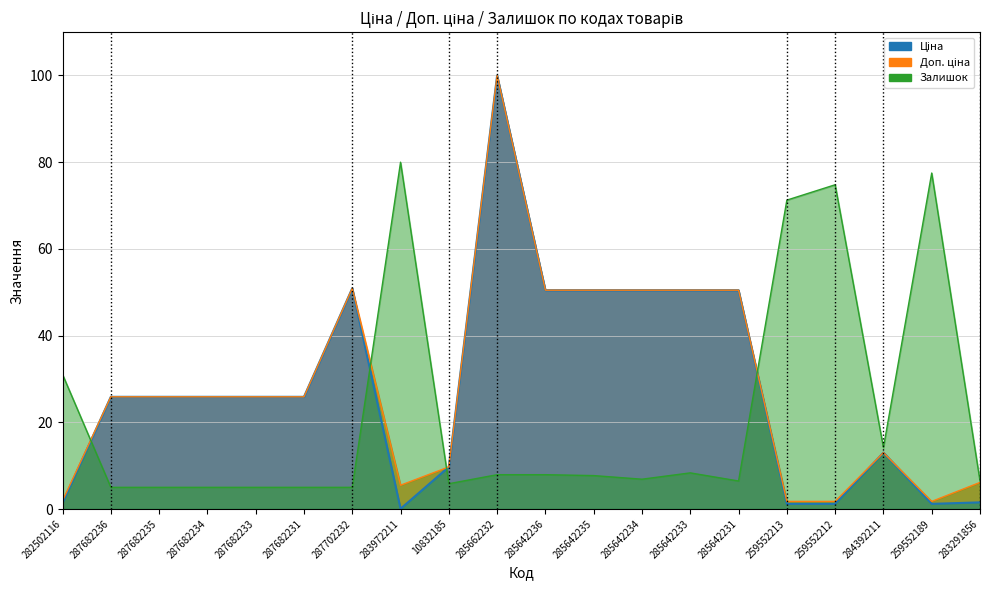

Between which two adjacent categories do Доп. ціна and Залишок first intersect?

282502116 and 287682236